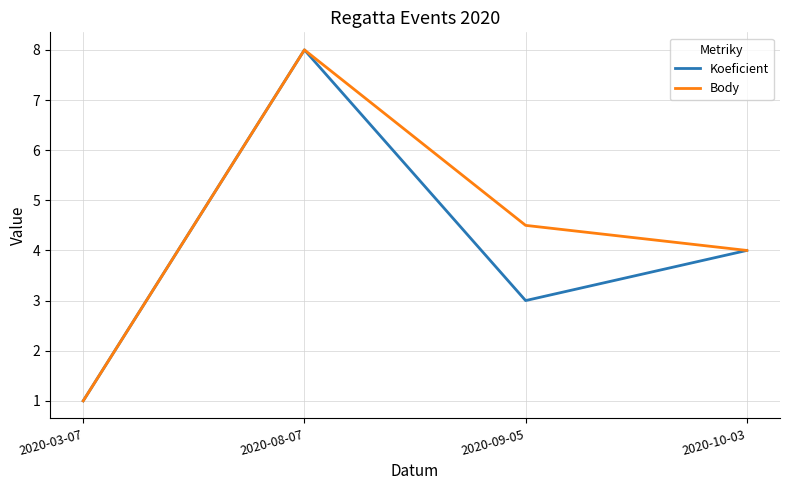

At which label does Koeficient first exceed 4?

2020-08-07